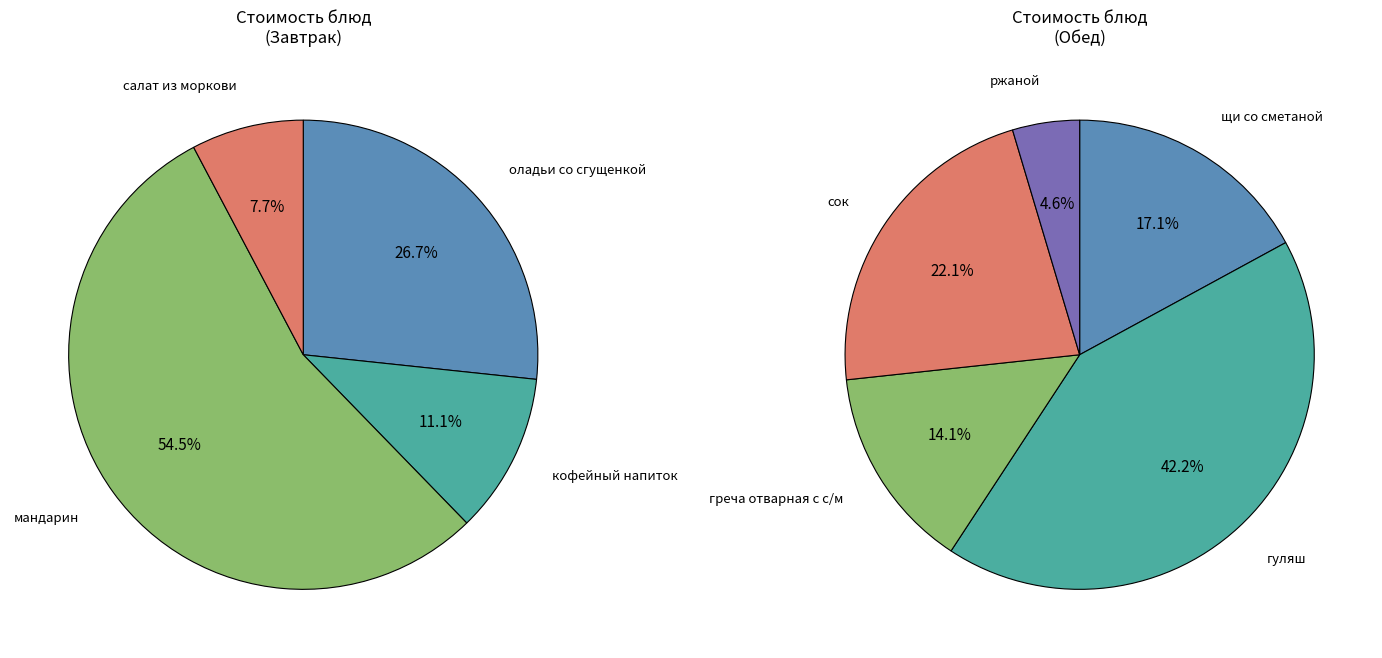

What is the smallest slice in the pie chart?

ржаной